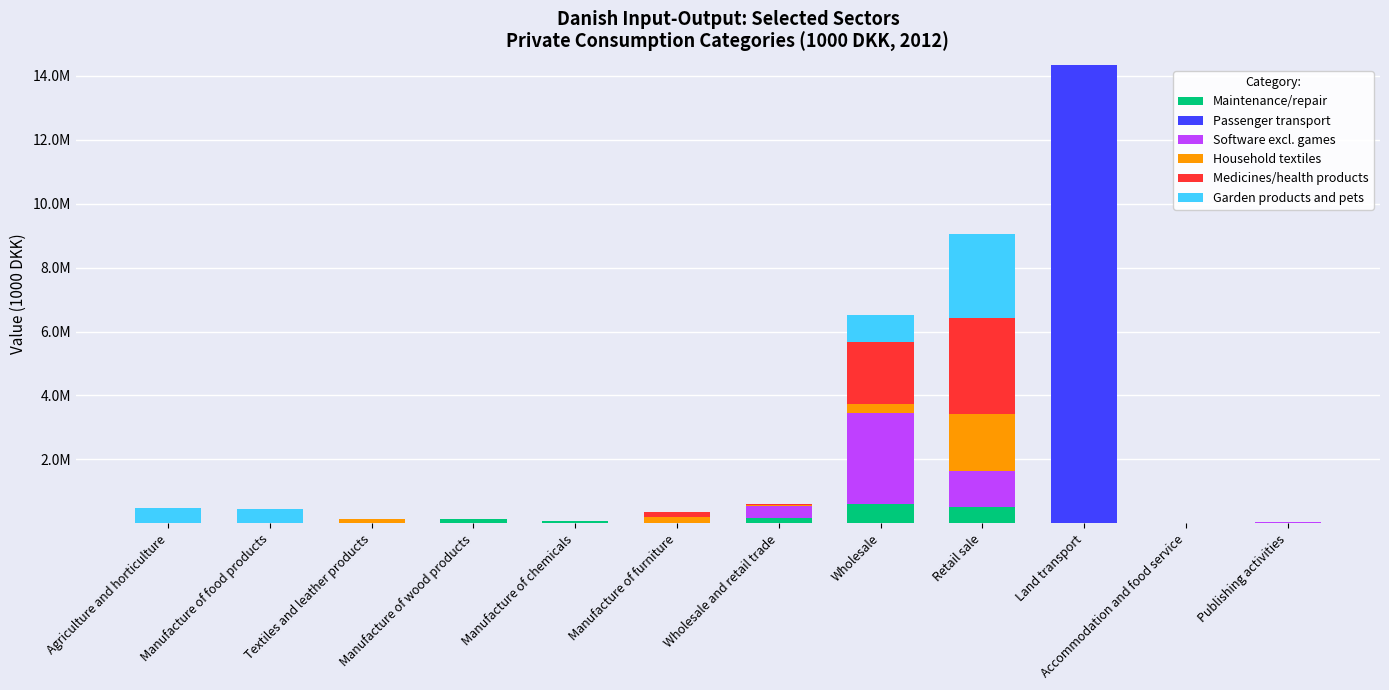

At Wholesale and retail trade, list the series in order from largest to smallest.

Software excl. games, Maintenance/repair, Household textiles, Medicines/health products, Garden products and pets, Passenger transport